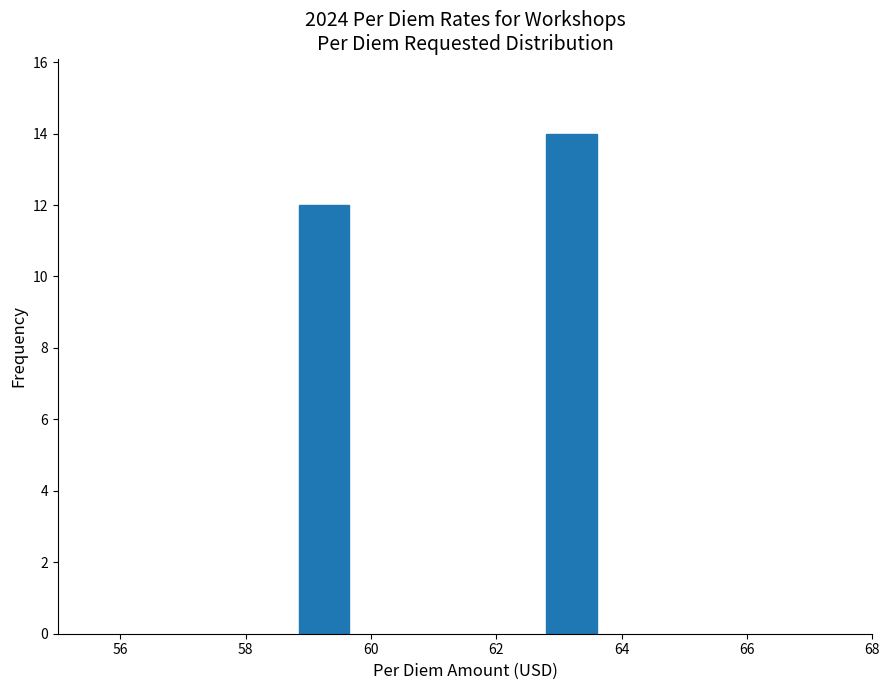

Reading left to right, transcribe all the data shown in this chart.

60=12	64=14